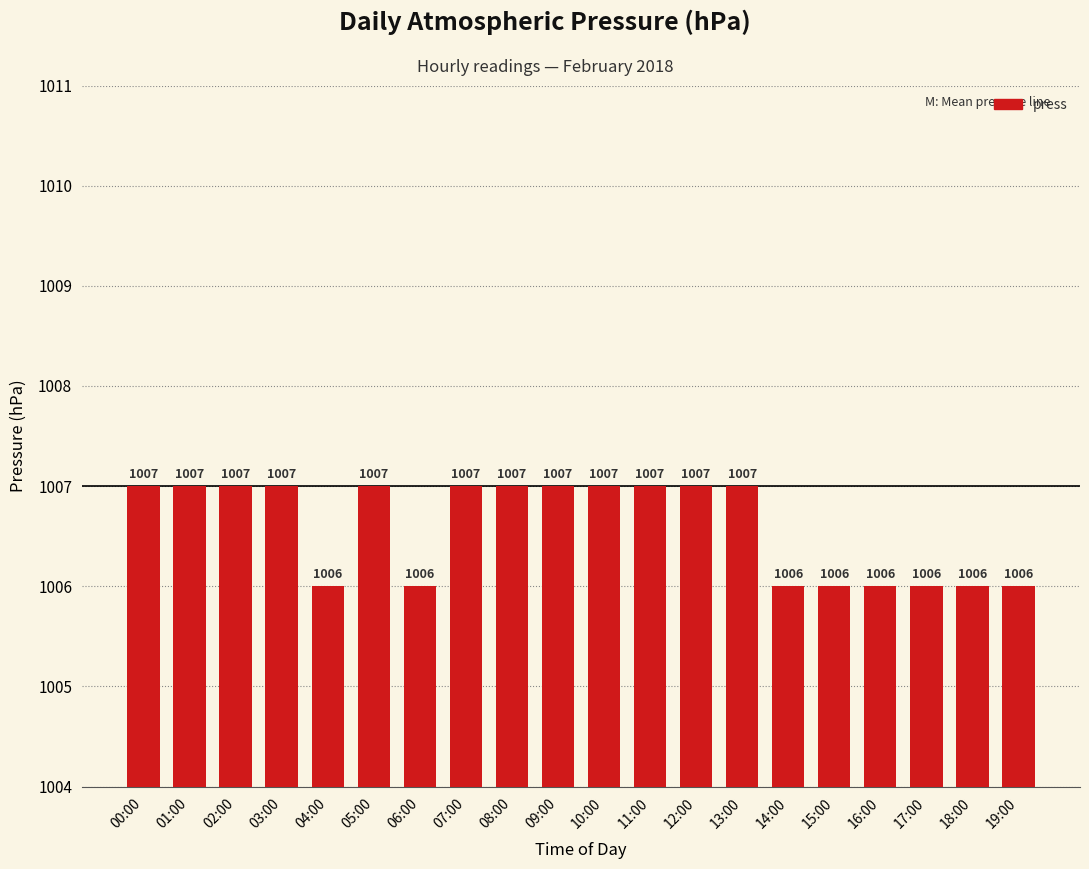

The value at 09:00 is 1007. True or false?

True